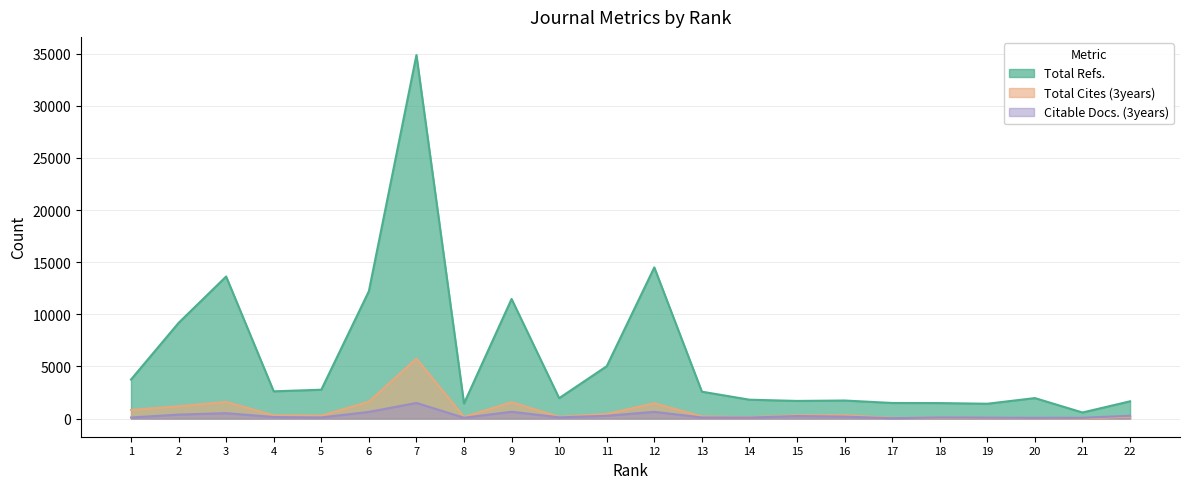

Which series changed the most between 2 and 21?

Total Refs.